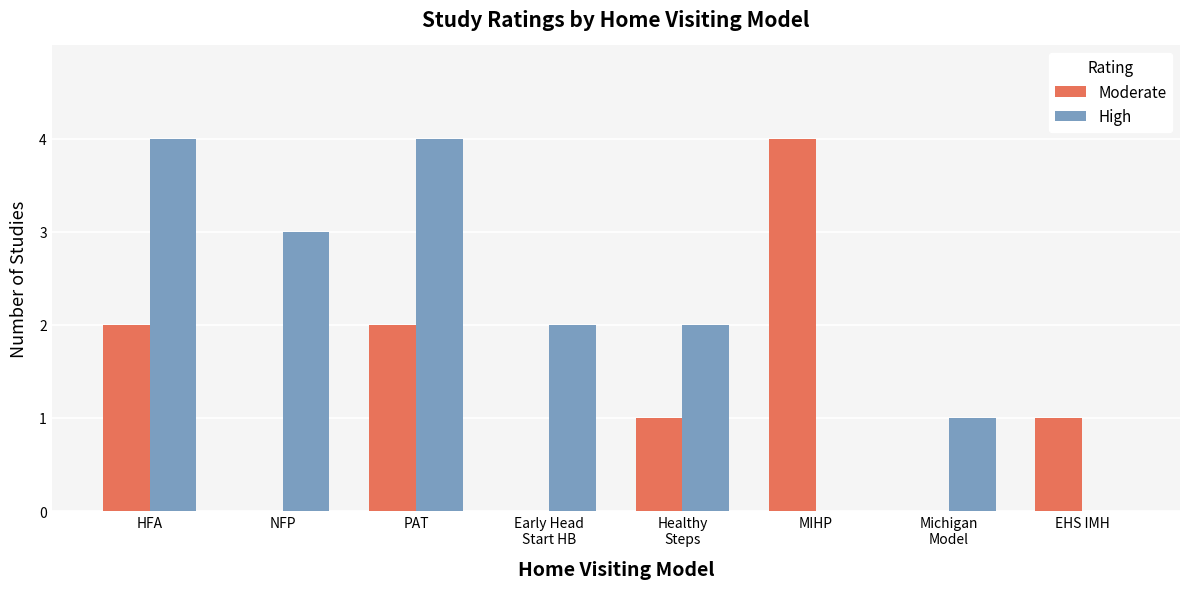

Where does the Moderate series first go above 1?

HFA